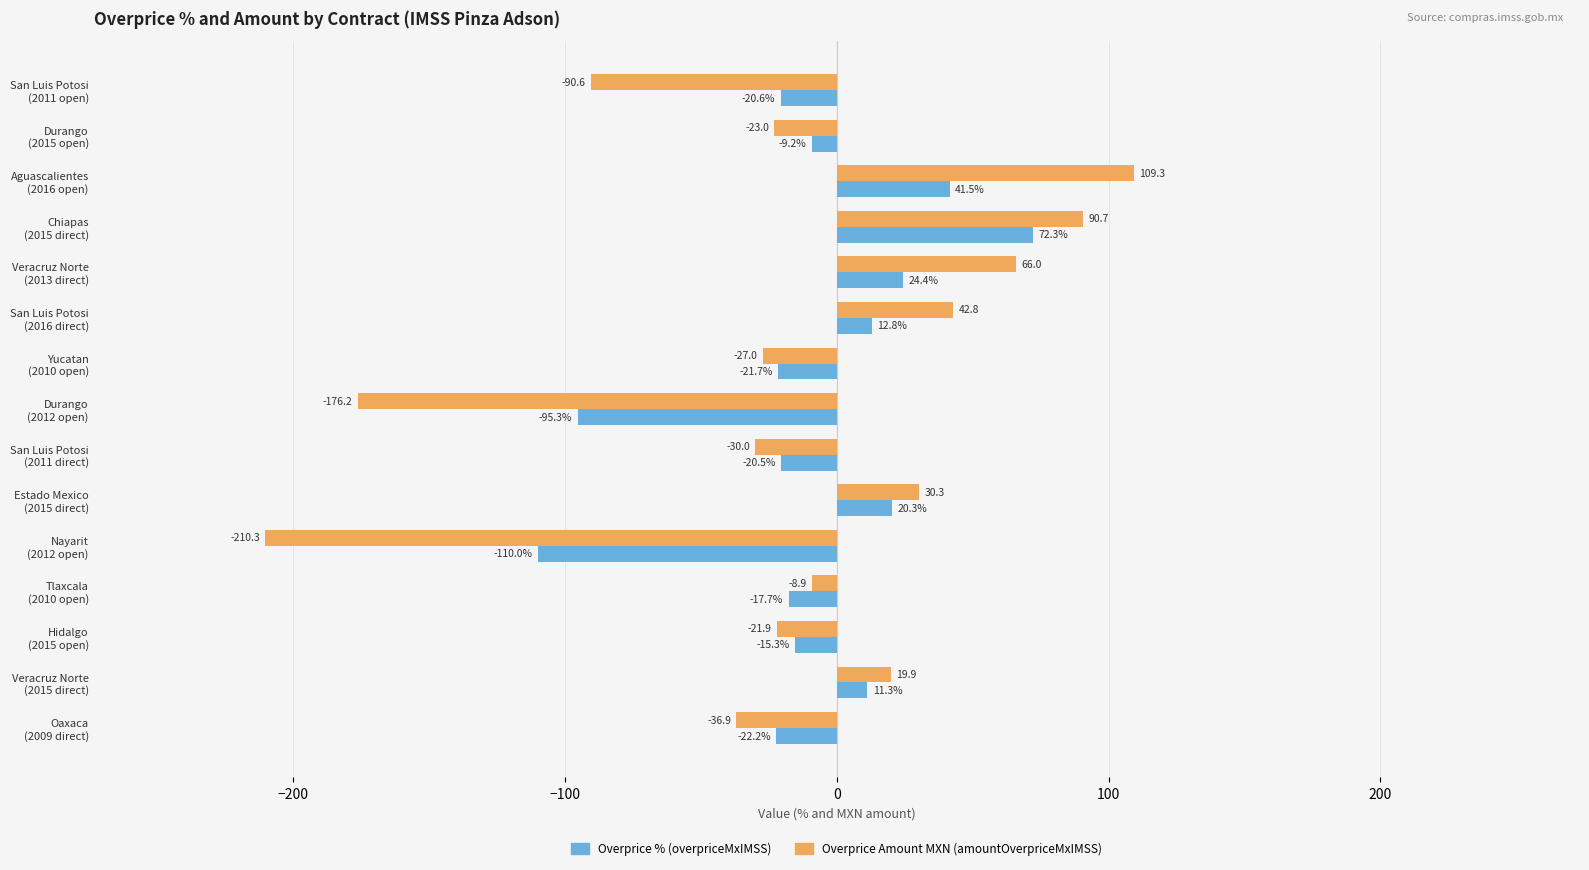

Count the number of data series in this chart.

2